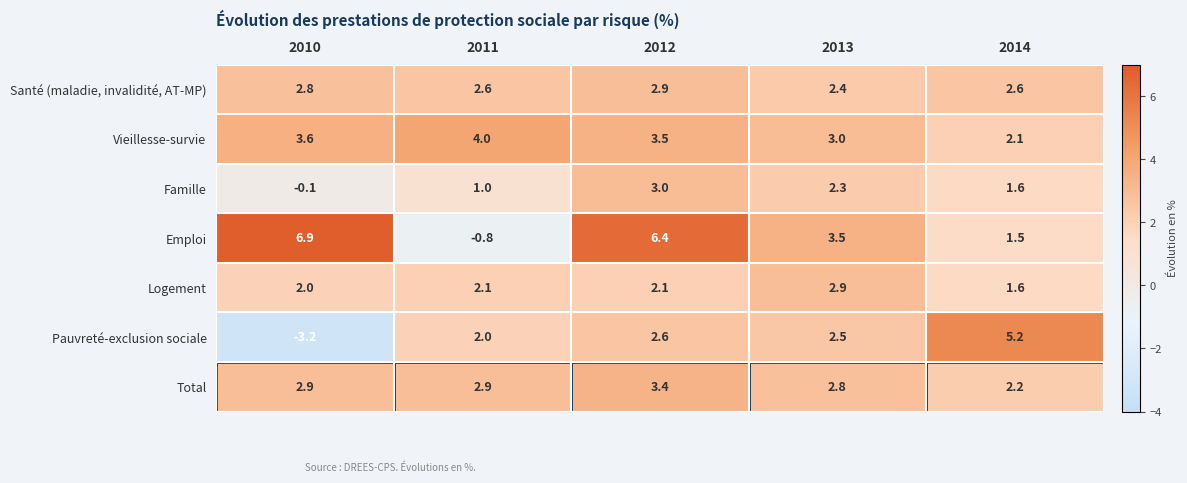

What is the average value of the Pauvreté-exclusion sociale series?

1.8